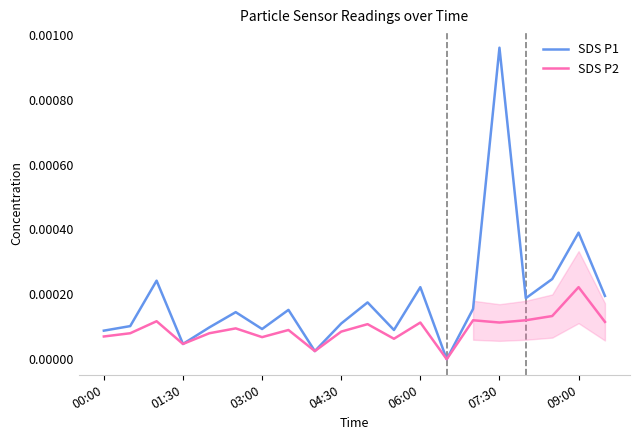

Between 09:00 and 13, which series saw the biggest shift?

SDS P1